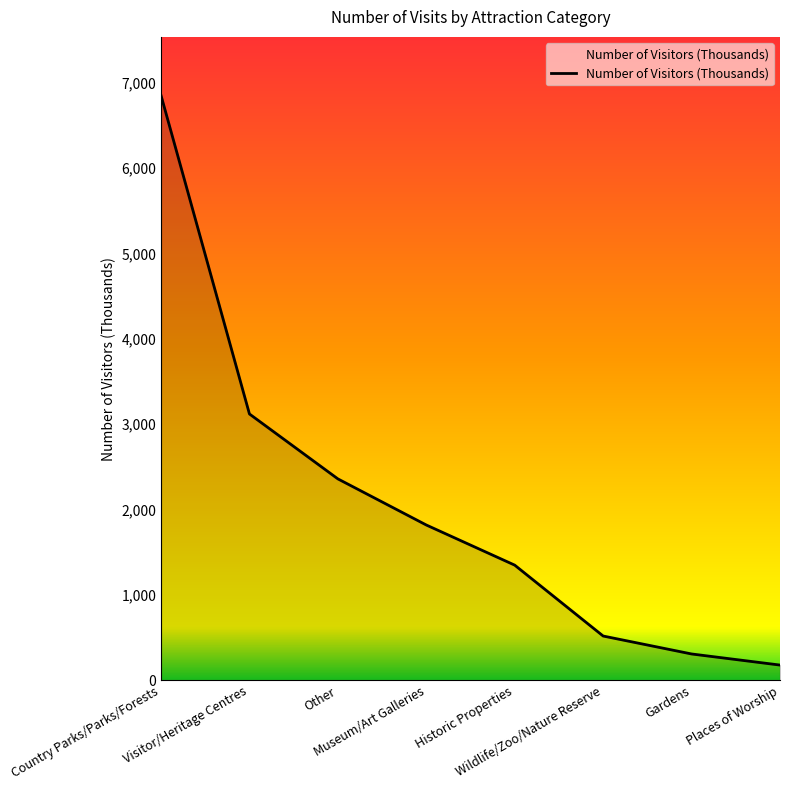

How many values are below 1820?

4